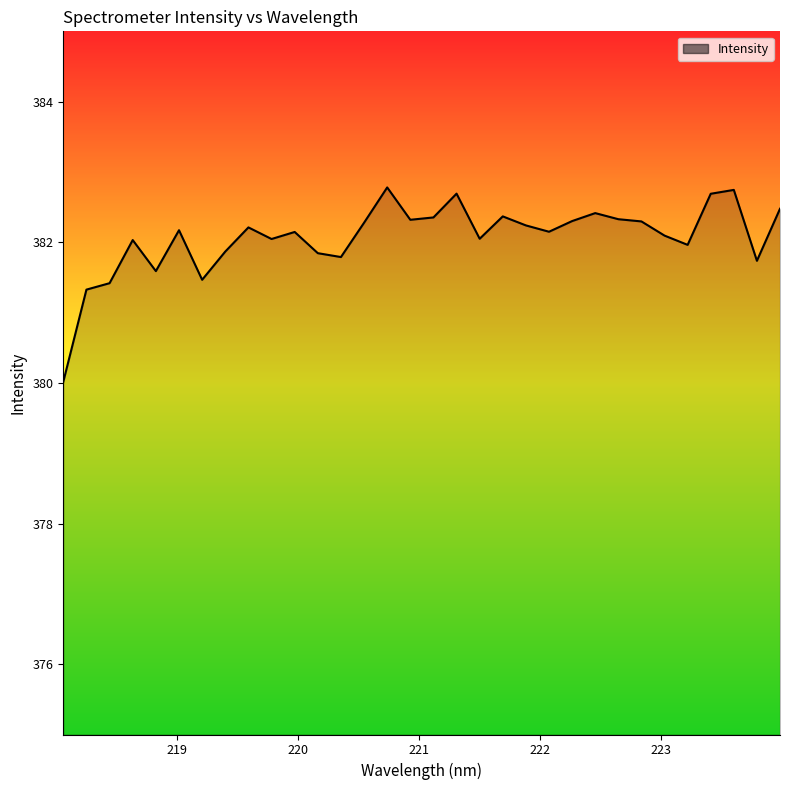

What is the greatest value displayed?

382.8